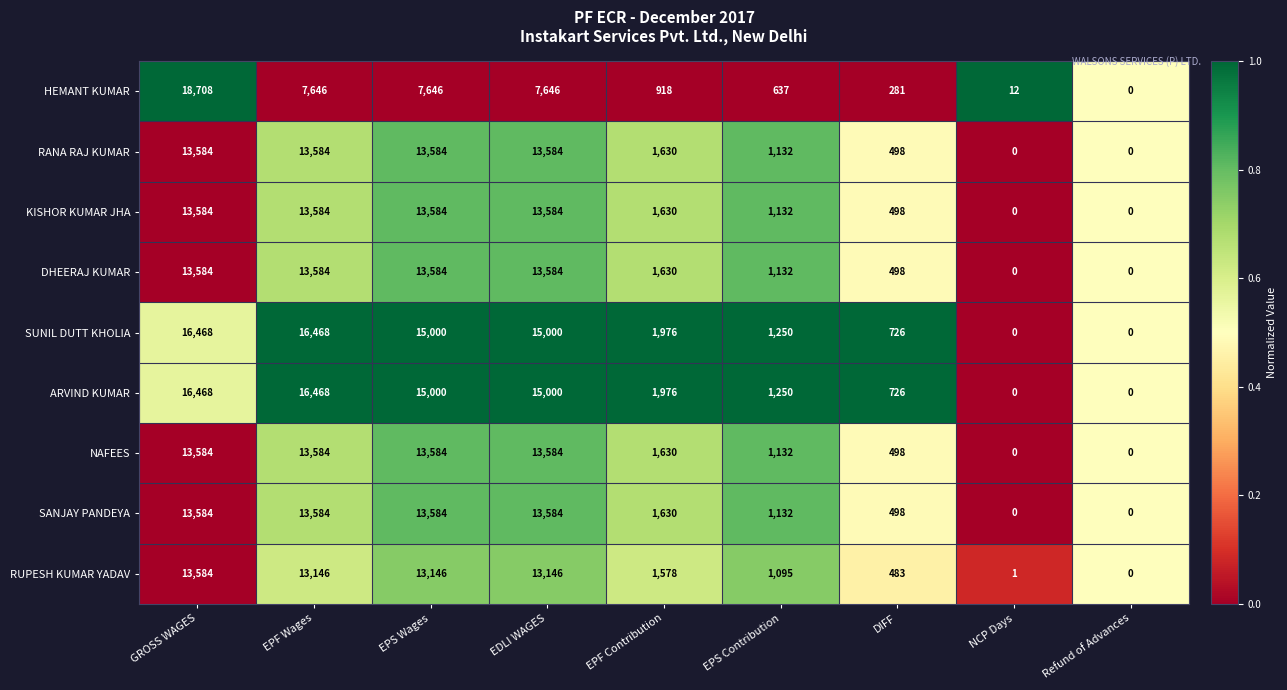

Where is ARVIND KUMAR nearest to the value 8234?

EPF Contribution